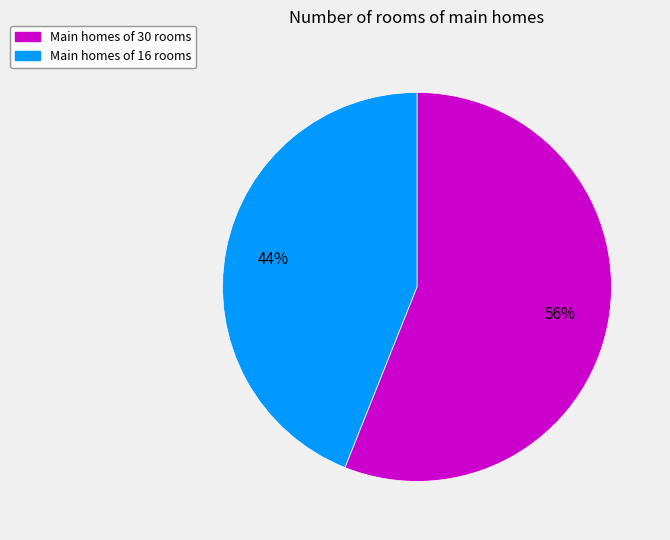

To the nearest percent, what is the average slice percentage?

50%